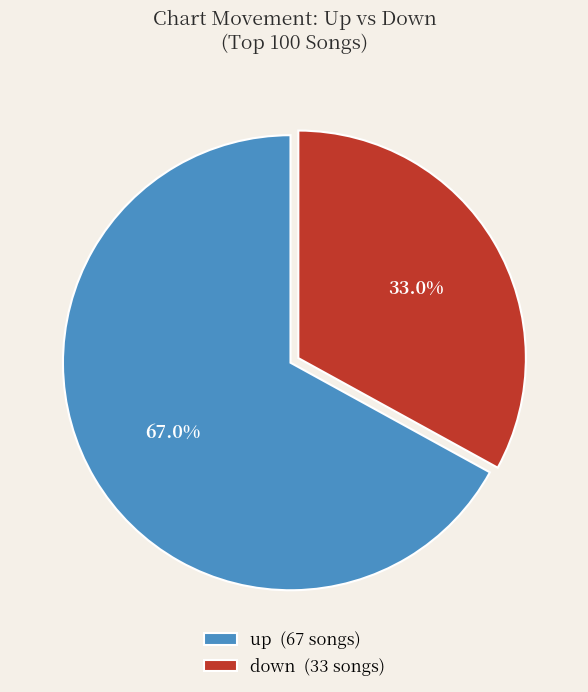

Is it true that up is 67% of the pie?

True